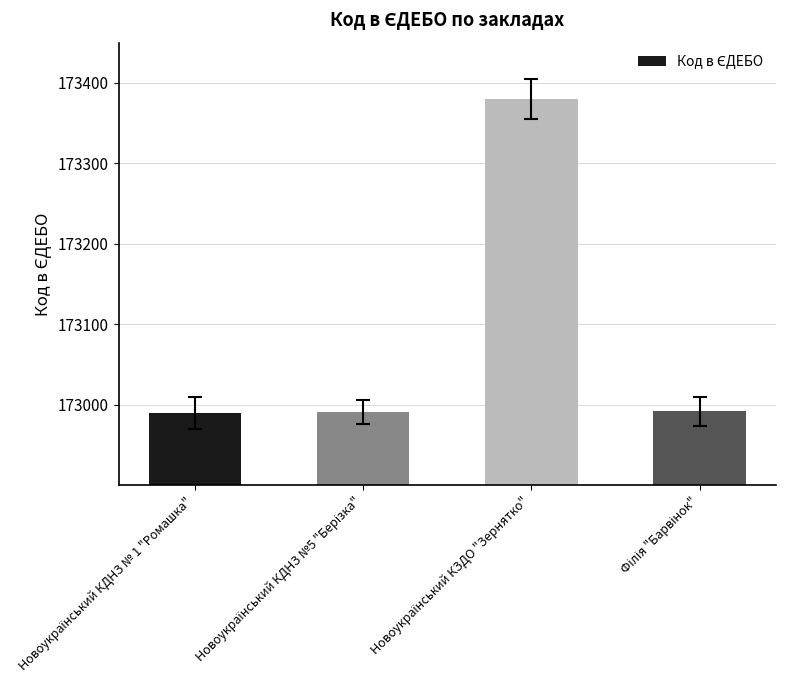

What is the average value?

173088